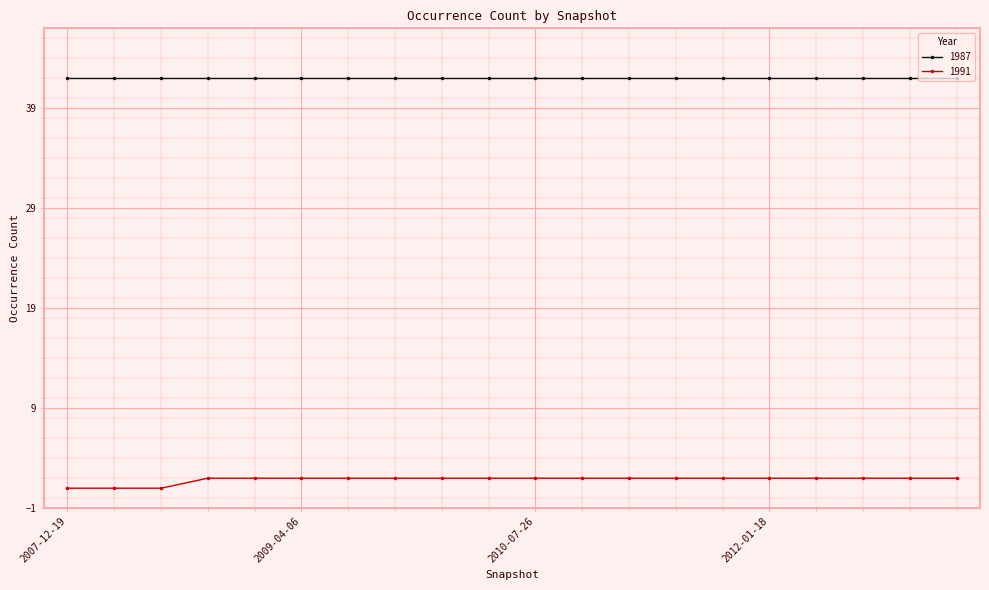

True or false: 1991 and 1987 cross at least once.

False